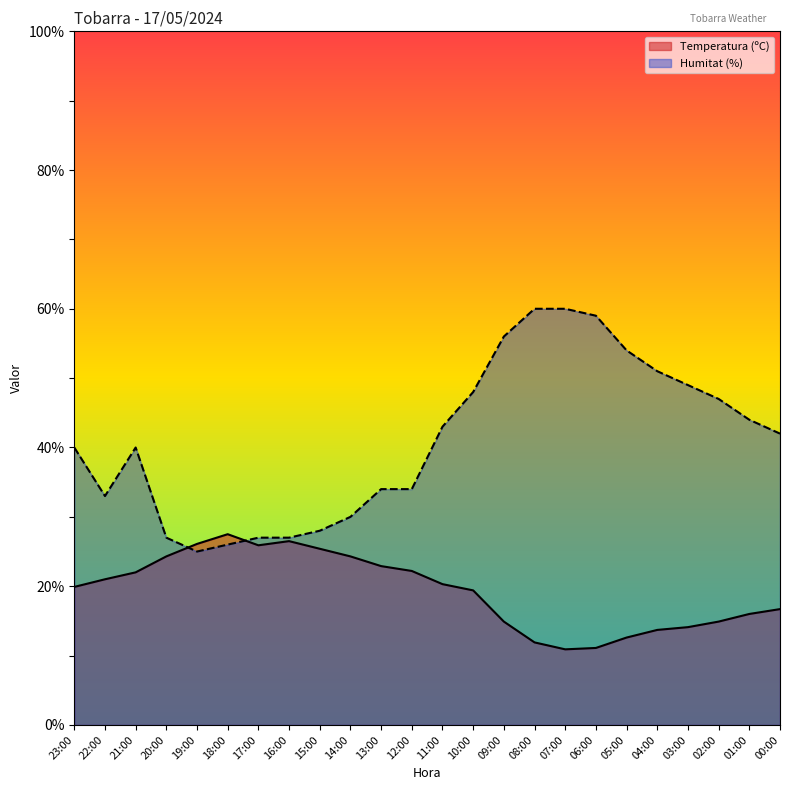

At which category is the sum across all series the highest?

08:00